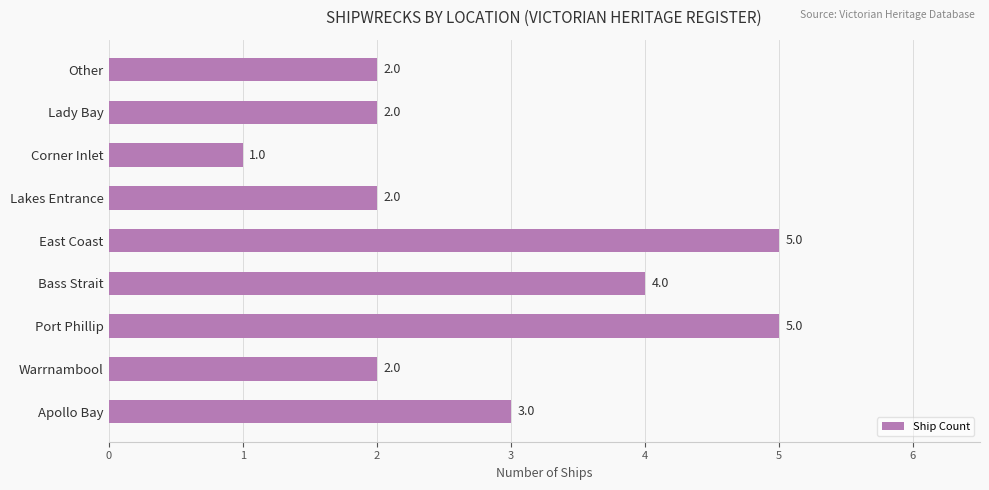

Between Lakes Entrance and Corner Inlet, which is larger?

Lakes Entrance